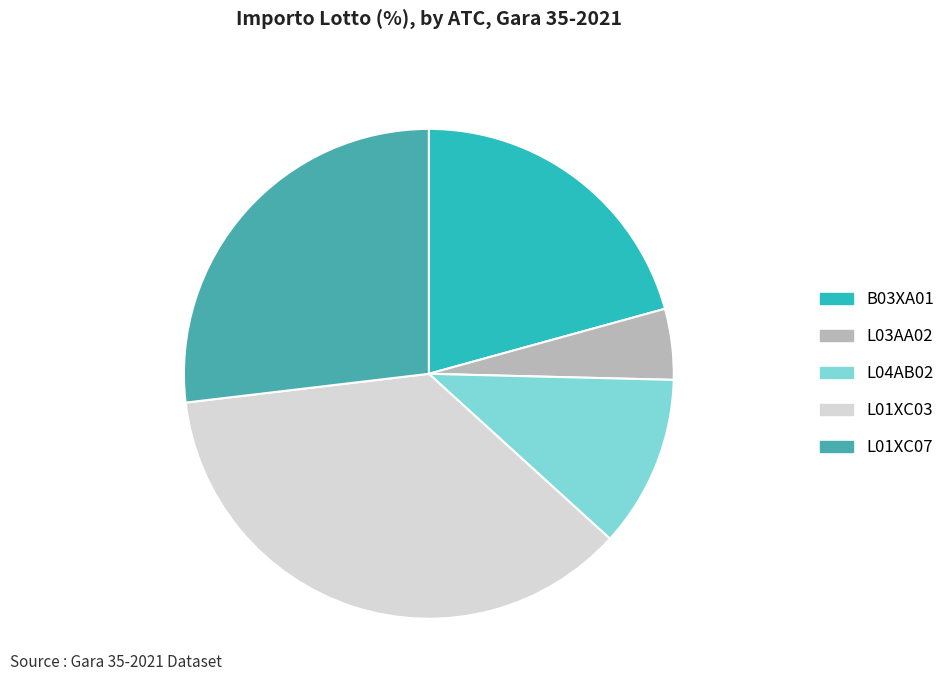

Combined, do L03AA02 and L01XC03 account for over 50%?

No